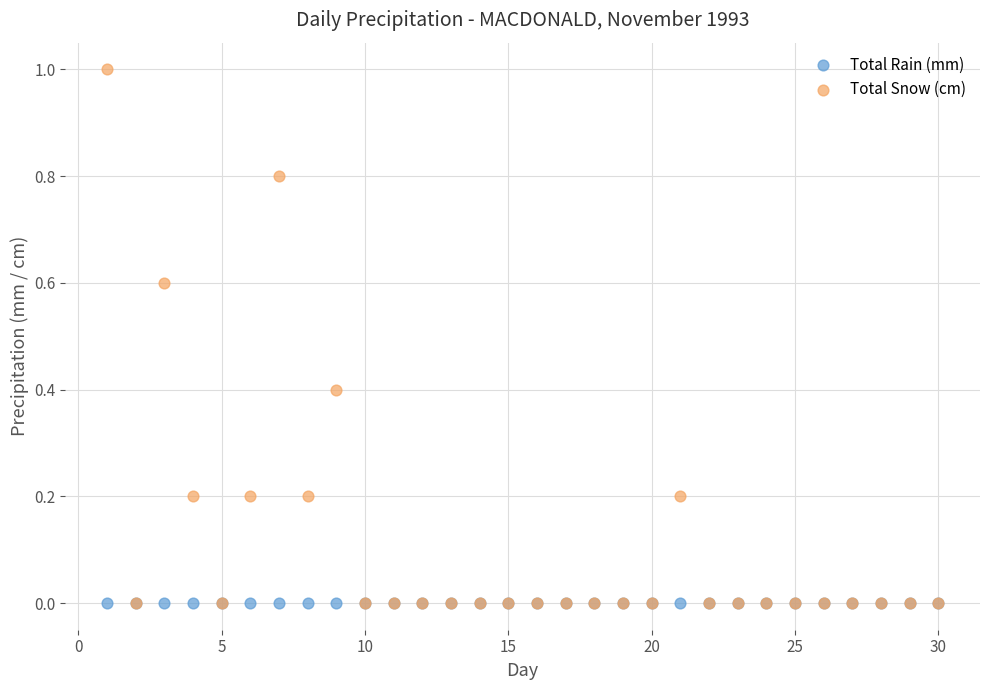

What are all the series names shown in the legend?

Total Rain (mm), Total Snow (cm)